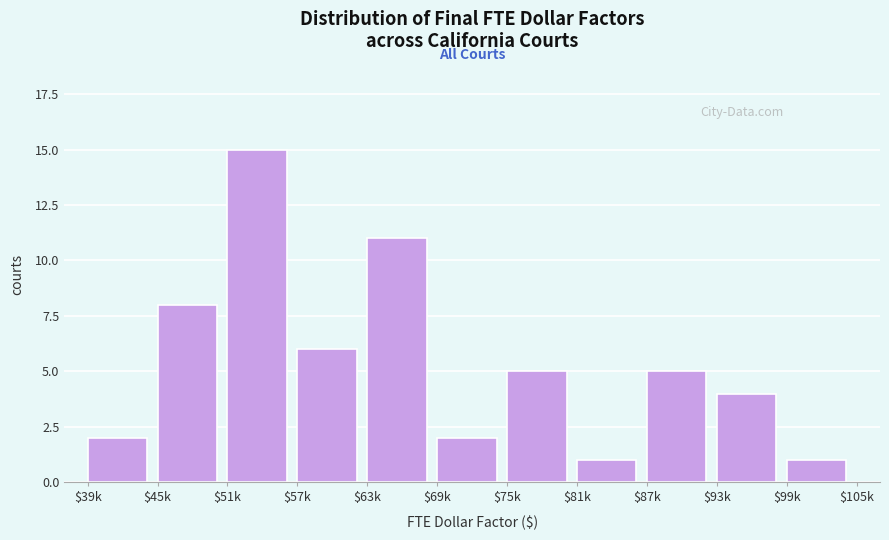

Reading left to right, what are all the values shown in this chart?

2	8	15	6	11	2	5	1	5	4	1